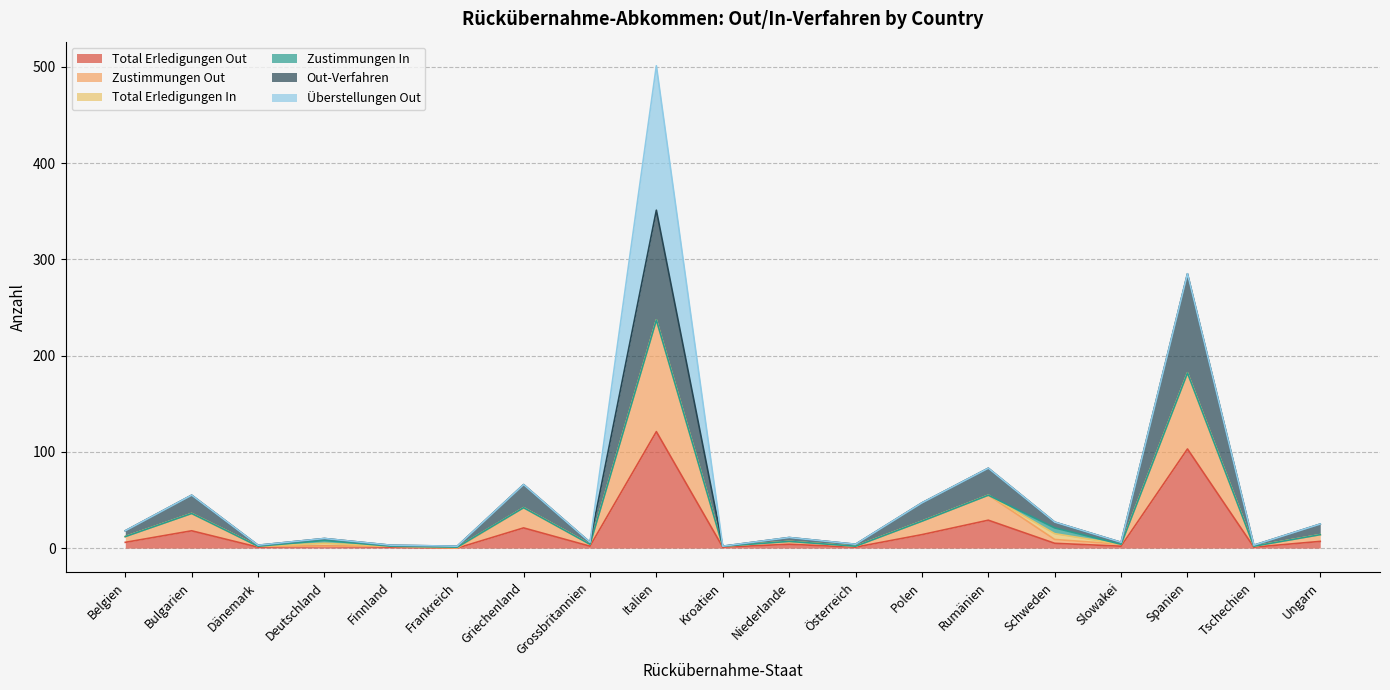

Which category has the lowest value in the Total Erledigungen Out series?

Frankreich